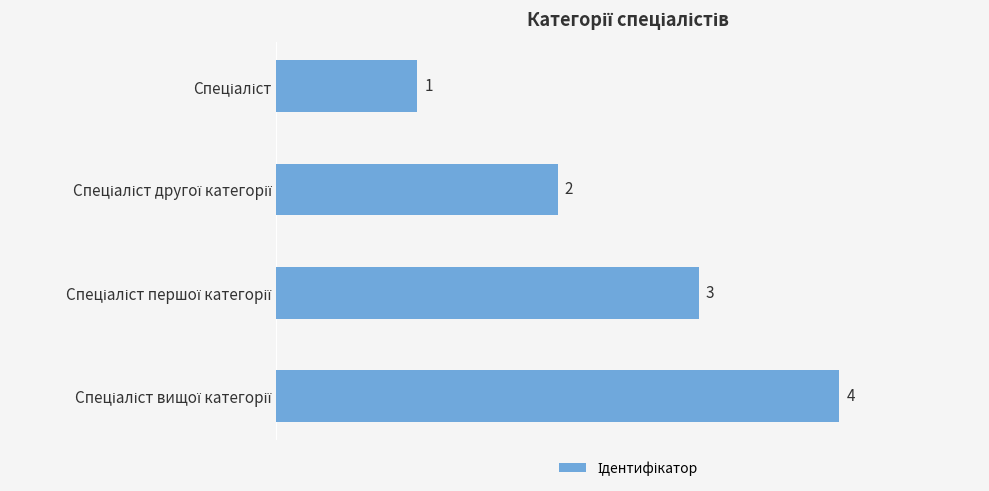

What is the maximum value shown in the chart?

4